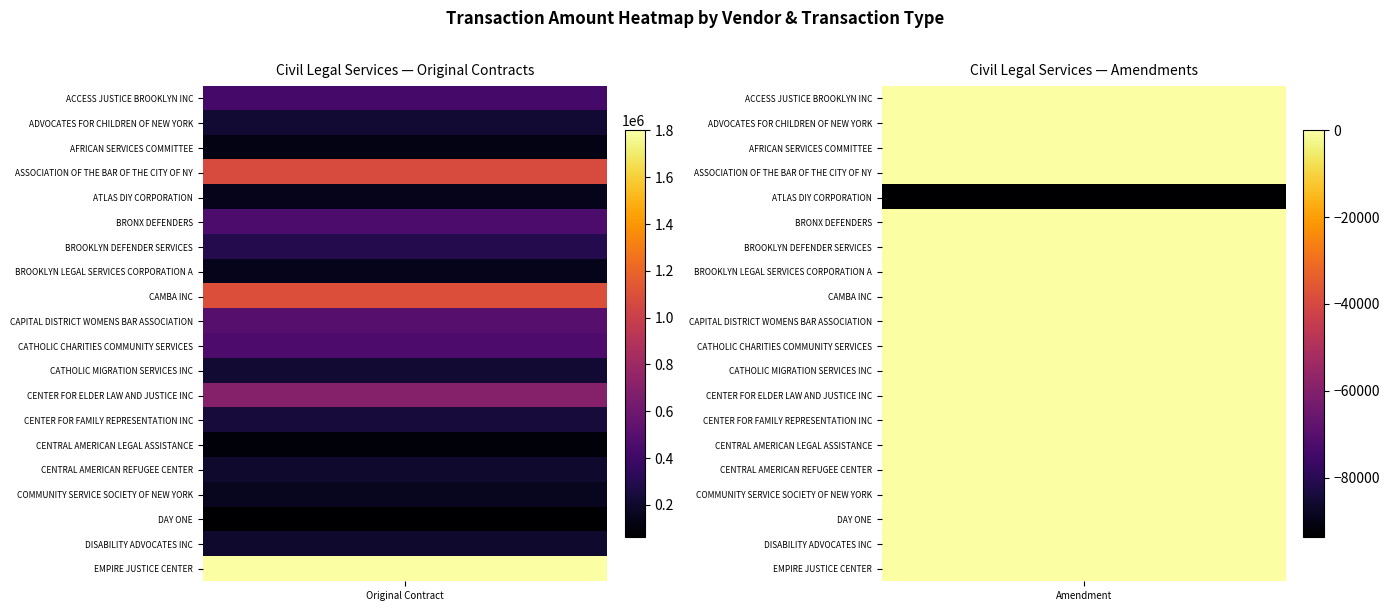

Read the Original Contract value at ACCESS JUSTICE BROOKLYN INC.

425000.0